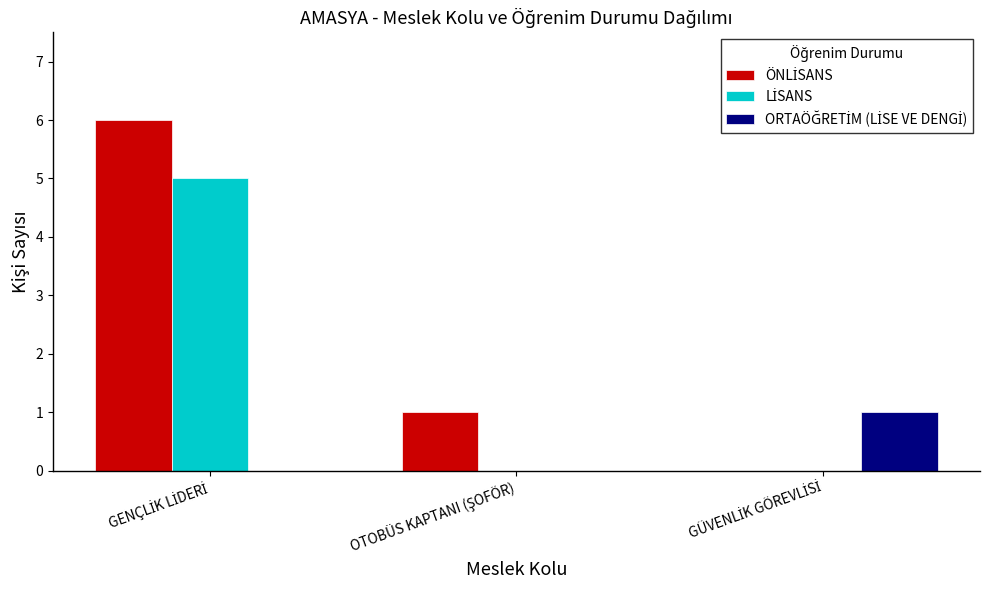

What is the maximum value shown in the chart?

6